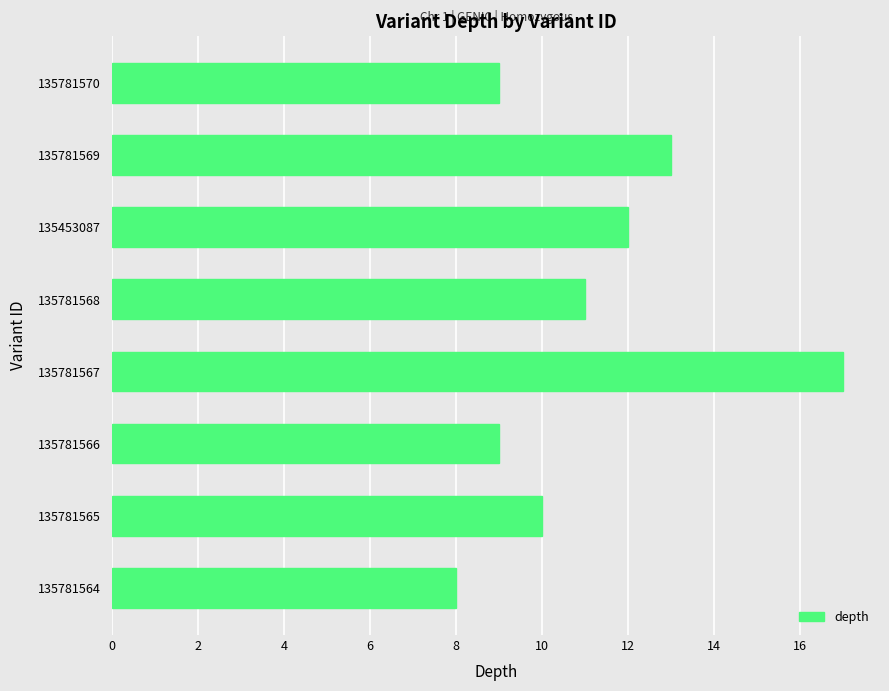

How many bars are there in total?

8